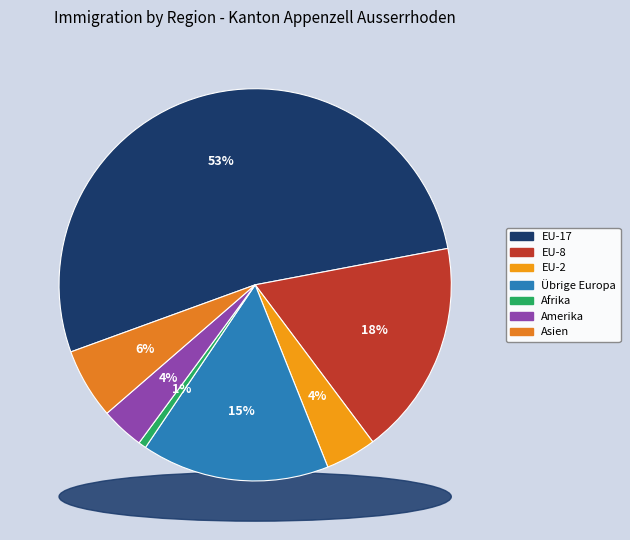

True or false: Afrika accounts for 8% of the total.

False